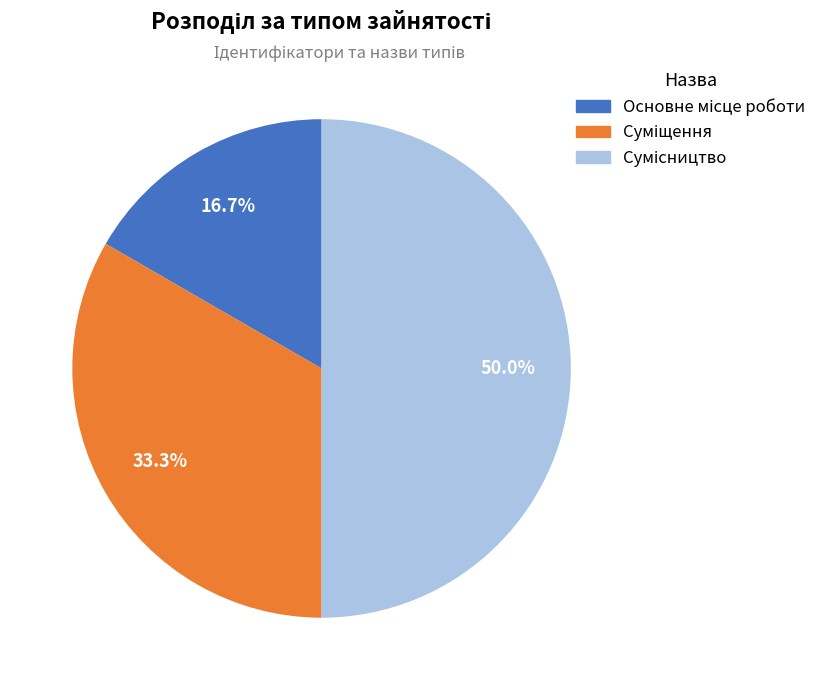

How many segments does this pie chart have?

3